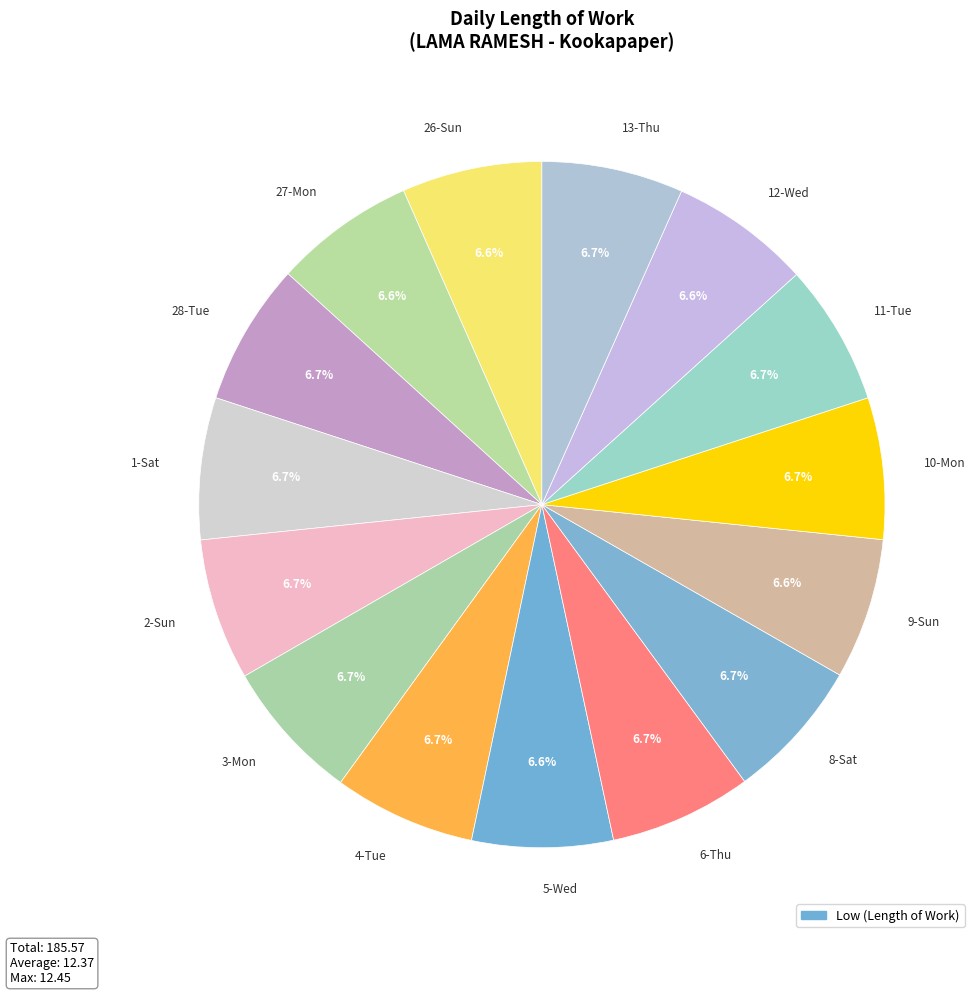

Is there a majority slice in this chart?

No